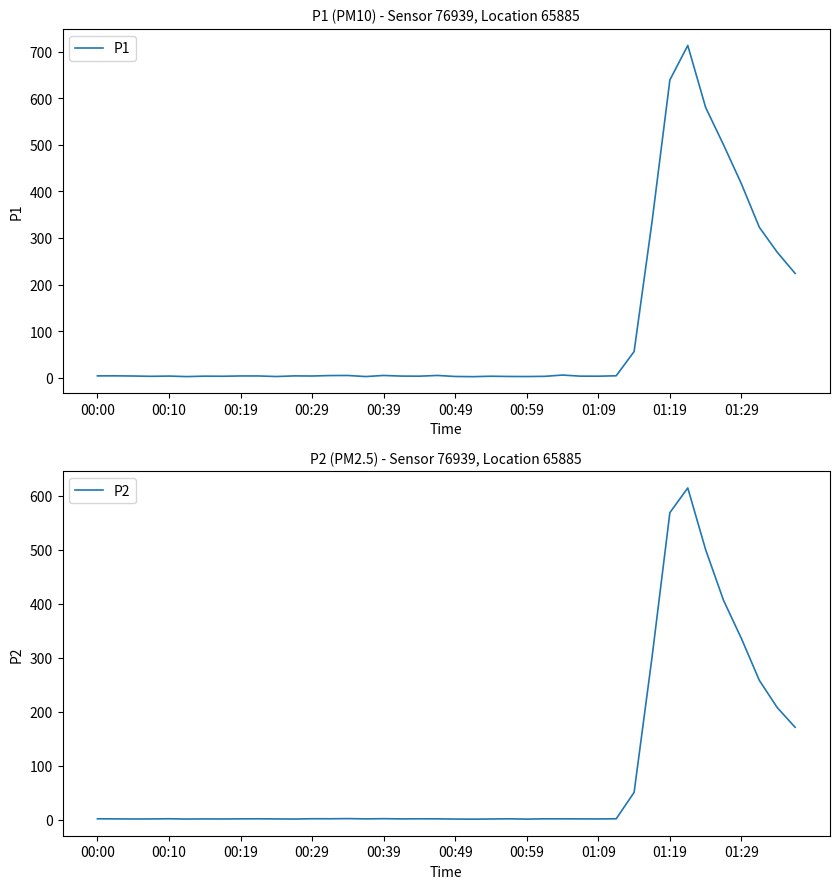

How many data points in P2 are less than 2?

12